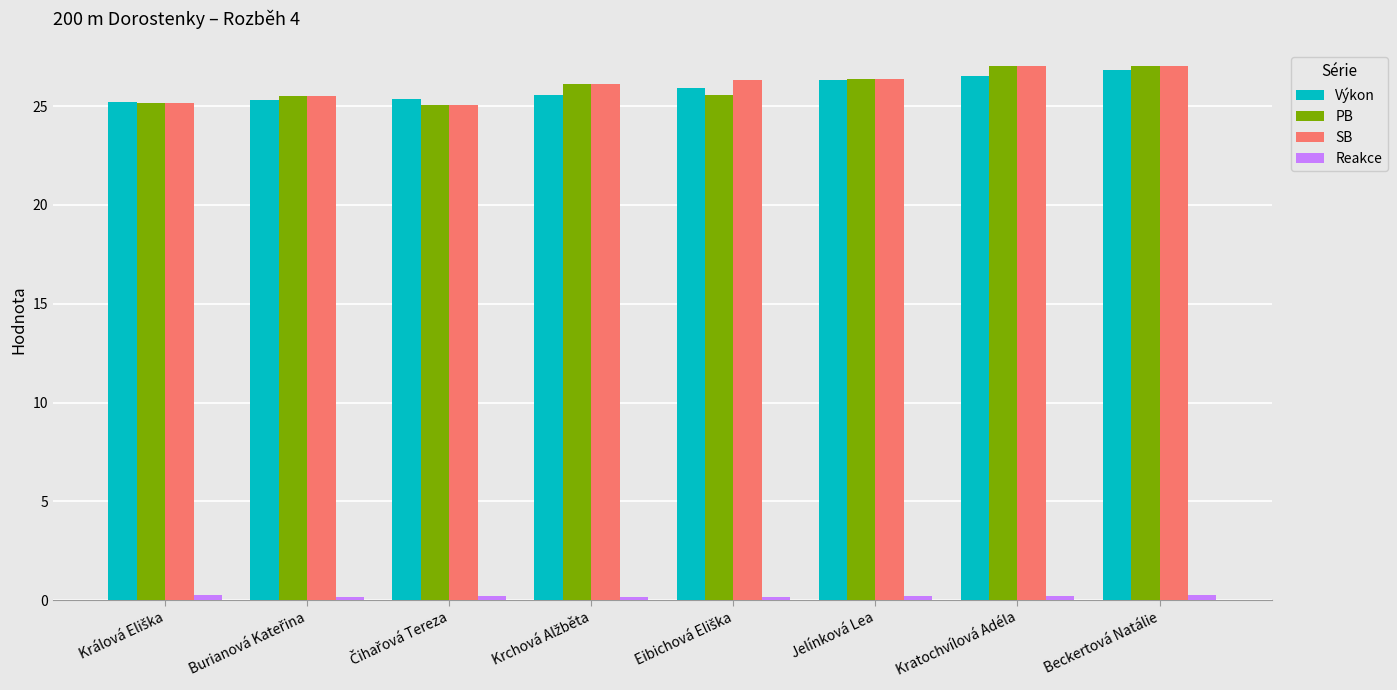

At how many categories does at least one series exceed 21?

8